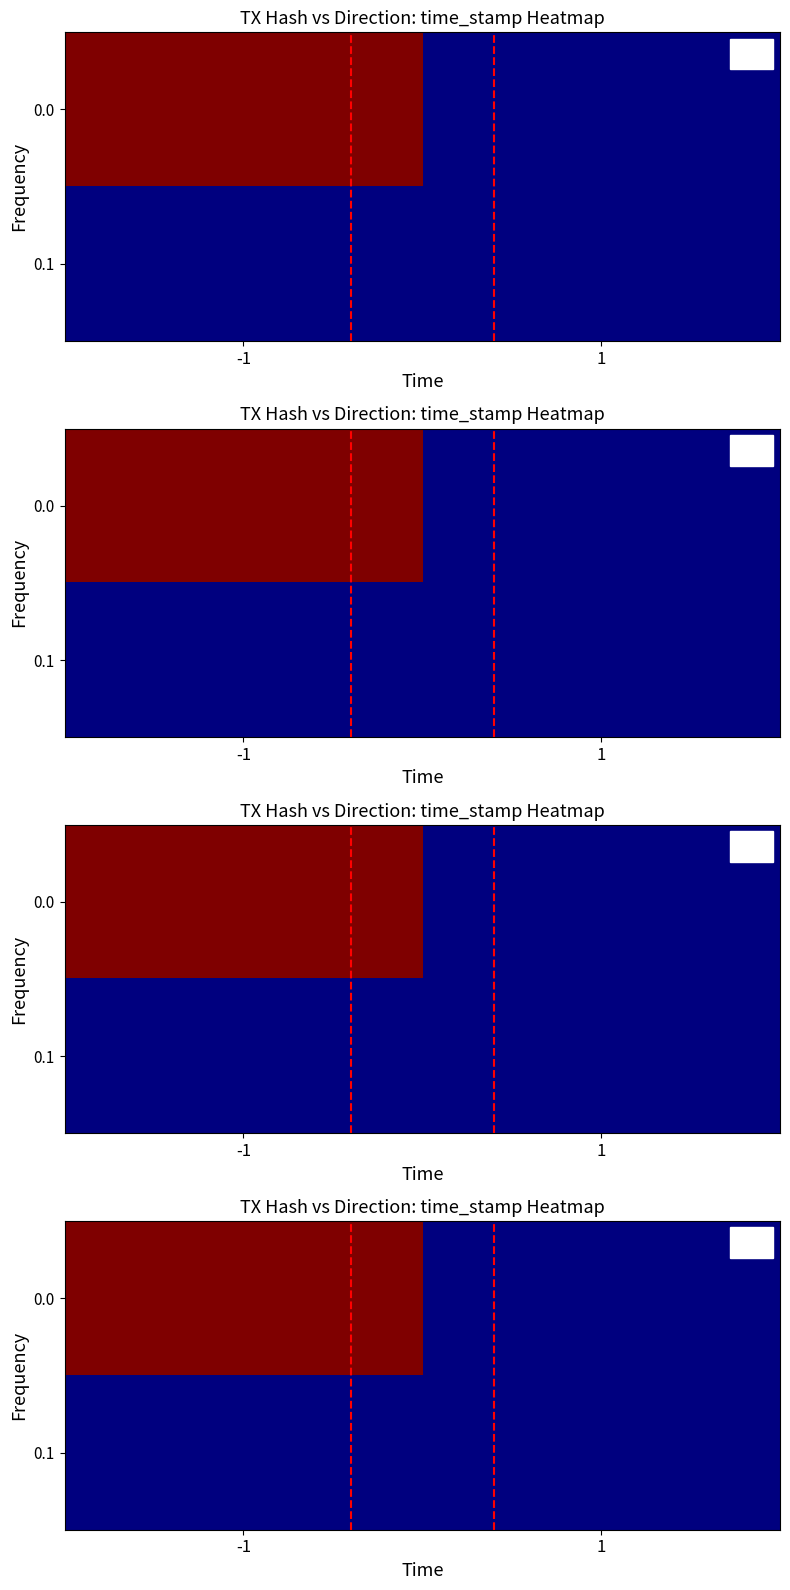

What is the average value of the 0.0 series?

0.5